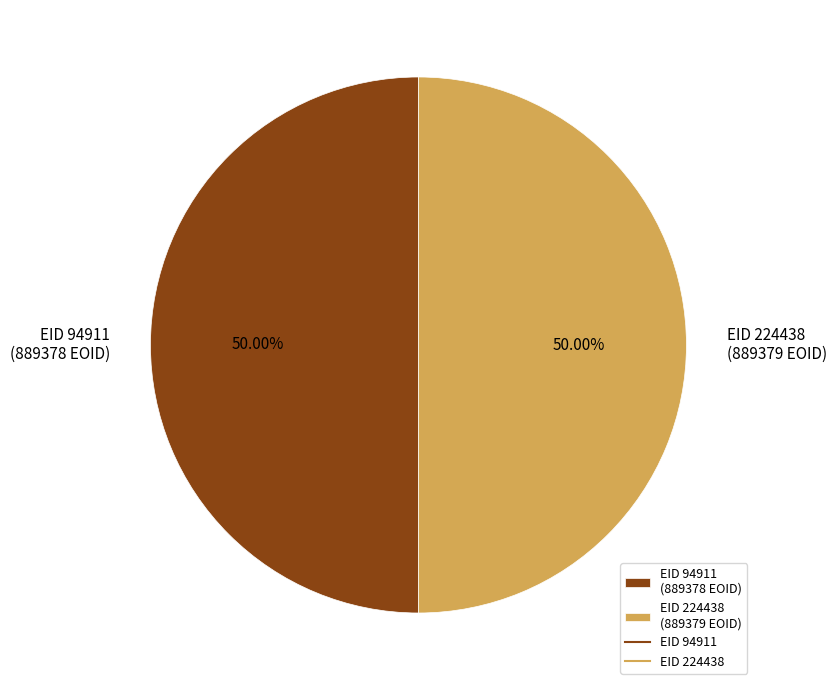

Approximately how many times larger is the value at EID 94911 (889378 EOID) compared to EID 224438 (889379 EOID)?

1.0